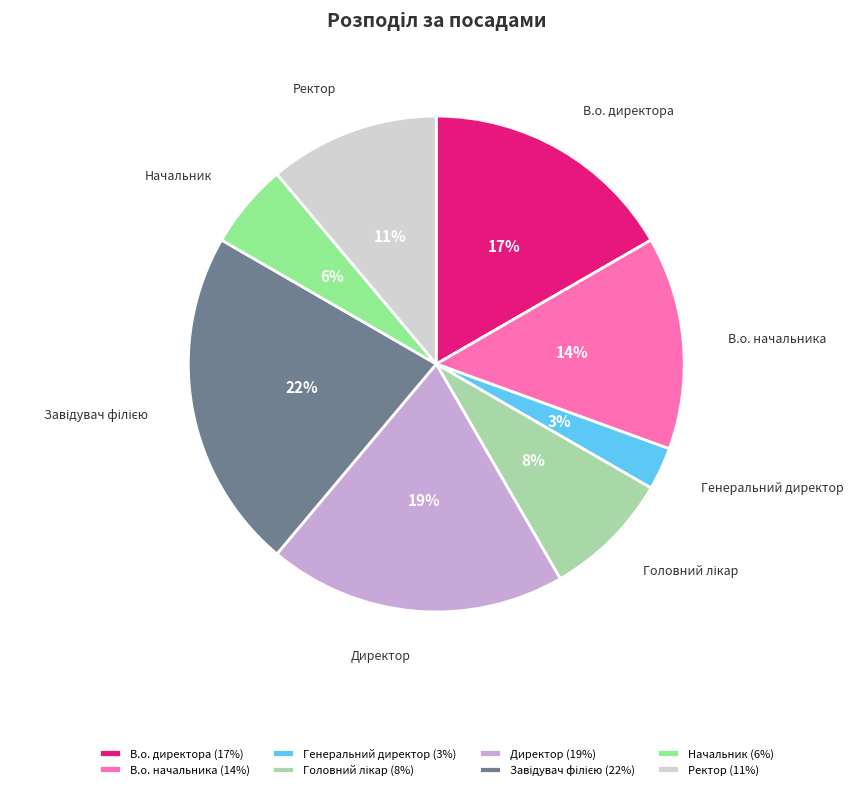

The В.о. директора slice represents 31% of the pie. True or false?

False